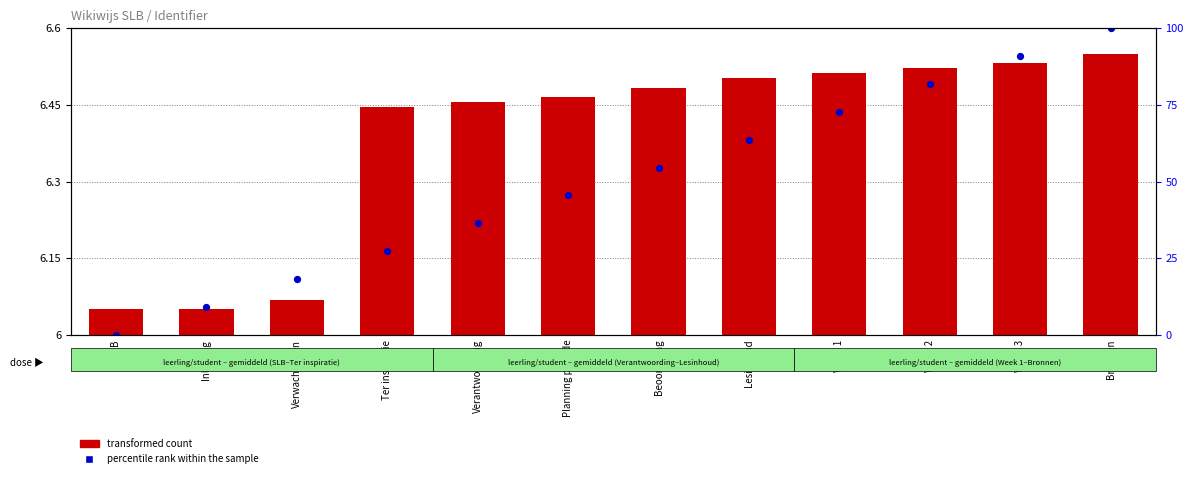

Which series reaches the maximum Y coordinate?

percentile rank within the sample